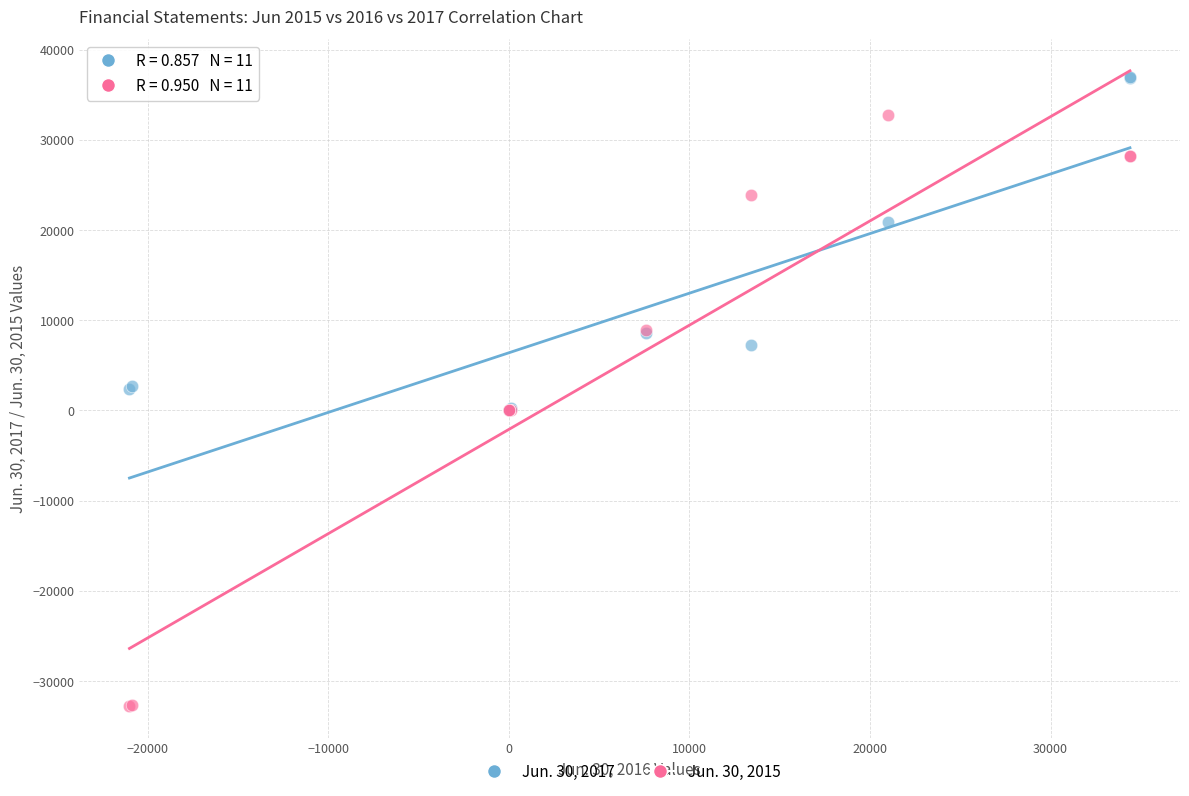

What are all the series names shown in the legend?

Jun. 30, 2017, Jun. 30, 2015